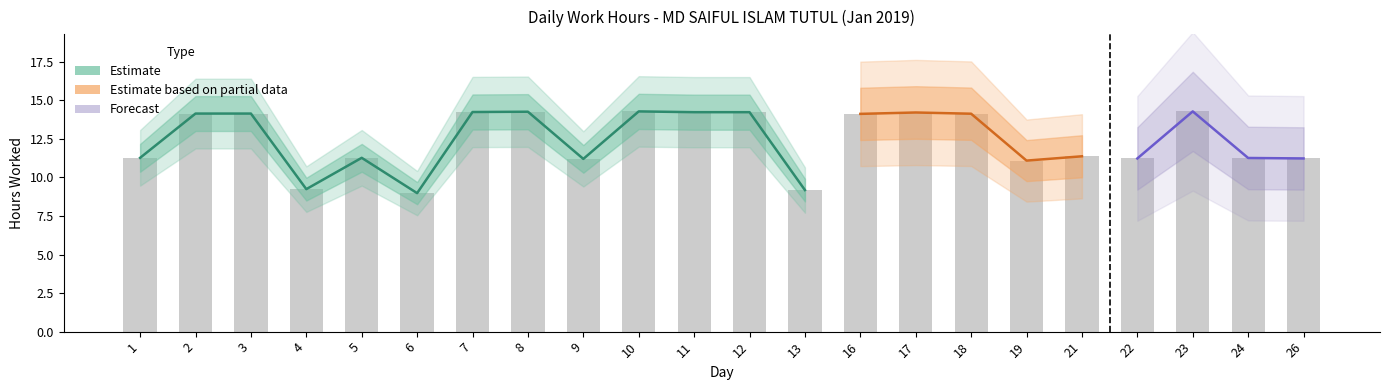

Reading left to right, list all the values displayed in this chart.

1=11.3	2=14.1	3=14.1	4=9.2	5=11.3	6=9.0	7=14.2	8=14.3	9=11.2	10=14.3	11=14.2	12=14.2	13=9.2	16=14.1	17=14.2	18=14.1	19=11.1	21=11.4	22=11.2	23=14.3	24=11.3	26=11.2